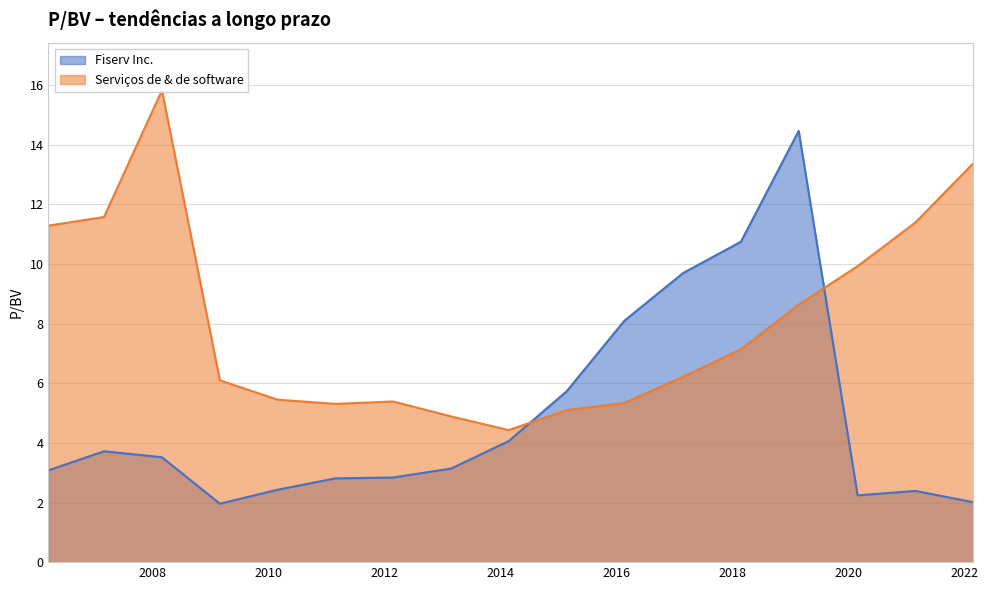

Which series has the largest total across all categories?

Serviços de & de software